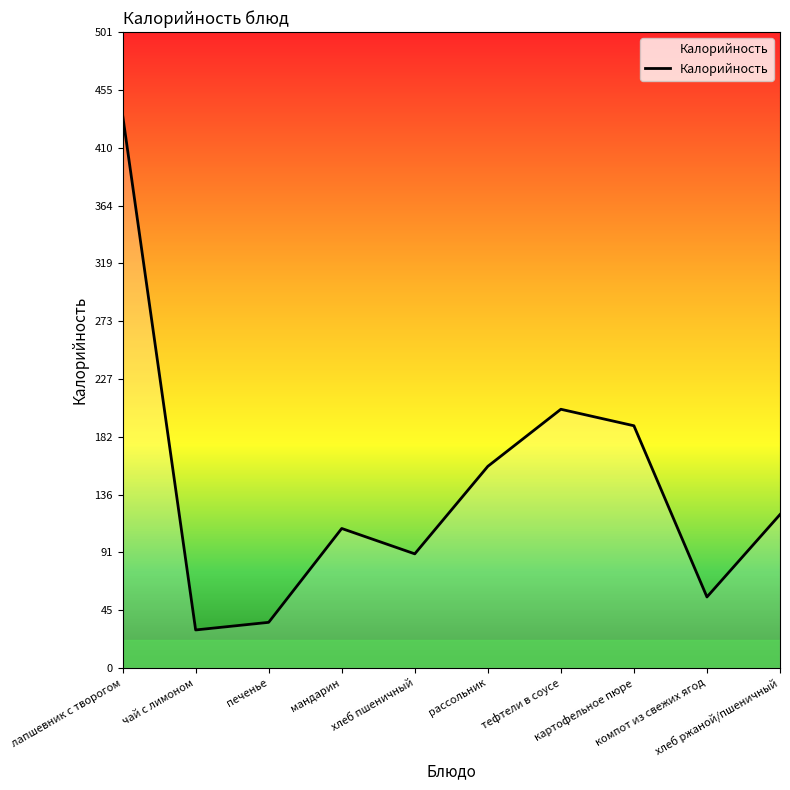

What is the minimum value shown in the chart?

30